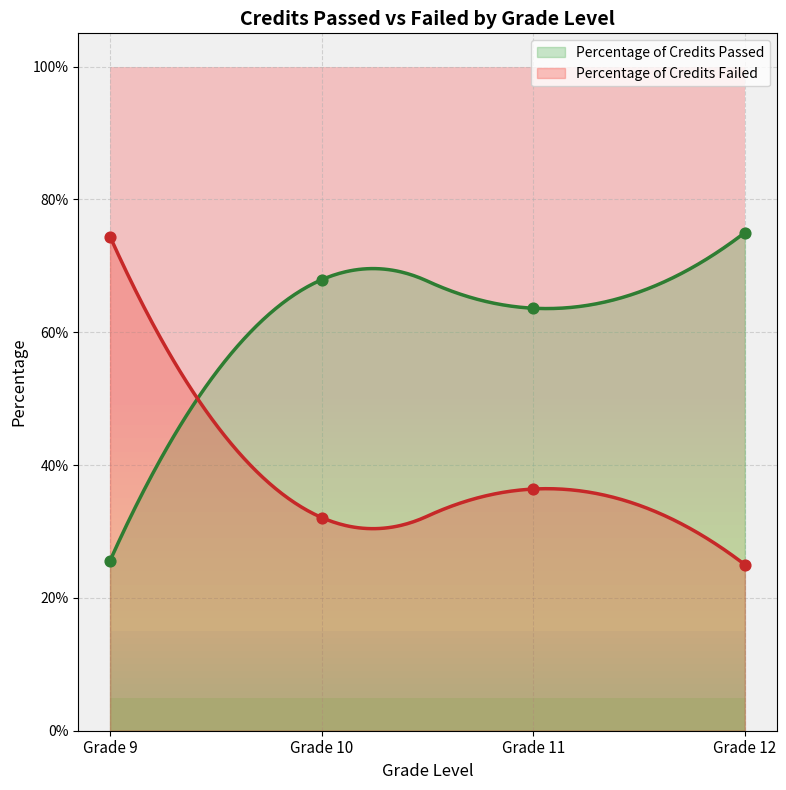

What is the total value across all series at Grade 11?

1.0